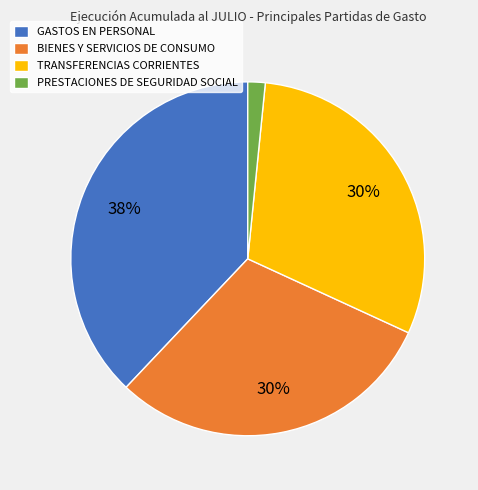

How many segments does this pie chart have?

4